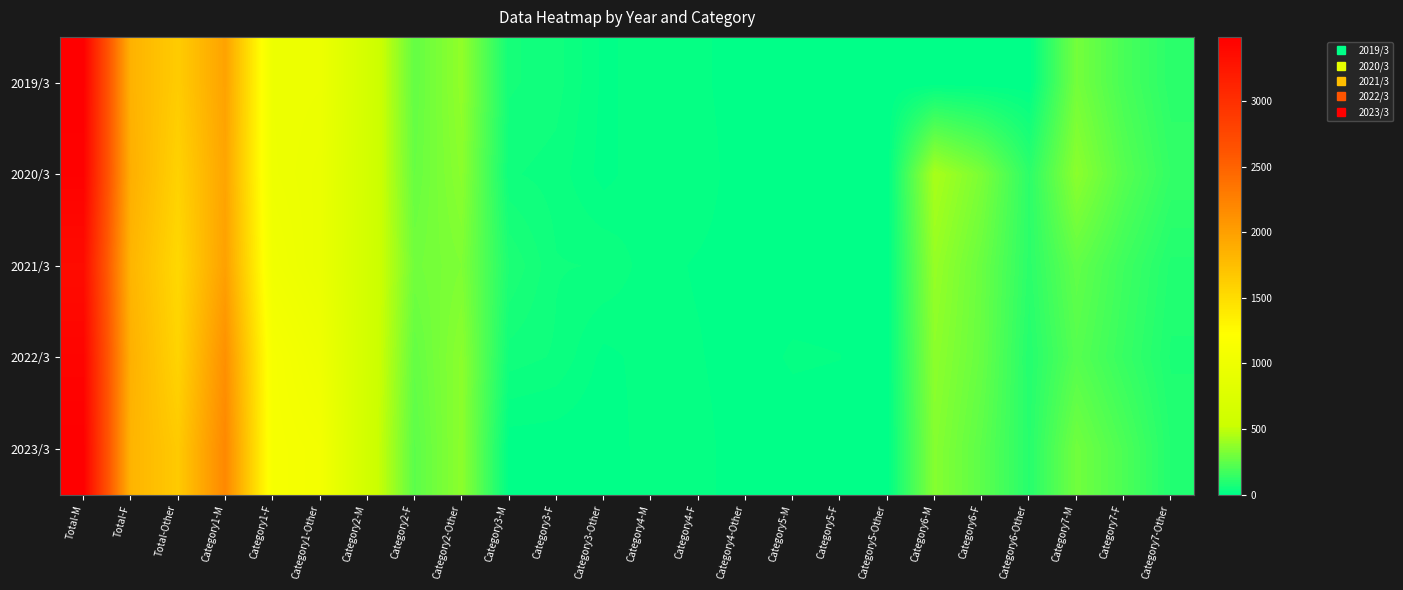

What is the difference between the highest and lowest values at Category3-F?

45